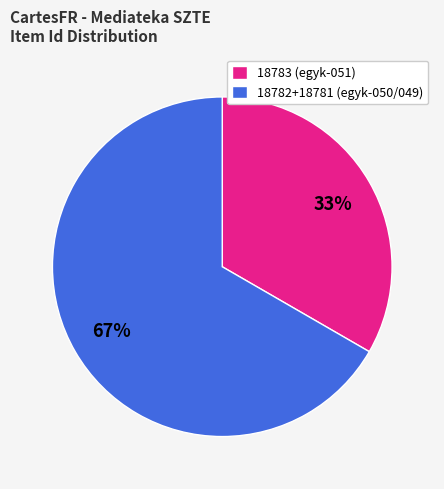

Count the number of slices in the pie.

2